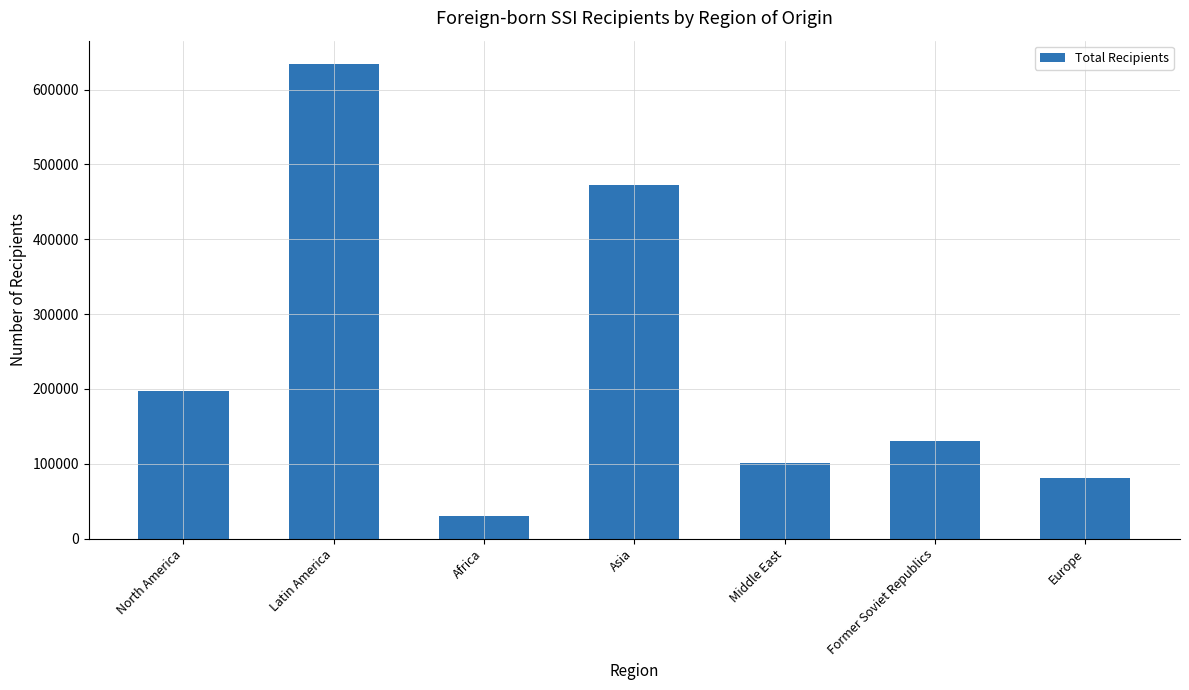

What is the difference between the values at North America and Former Soviet Republics?

66668